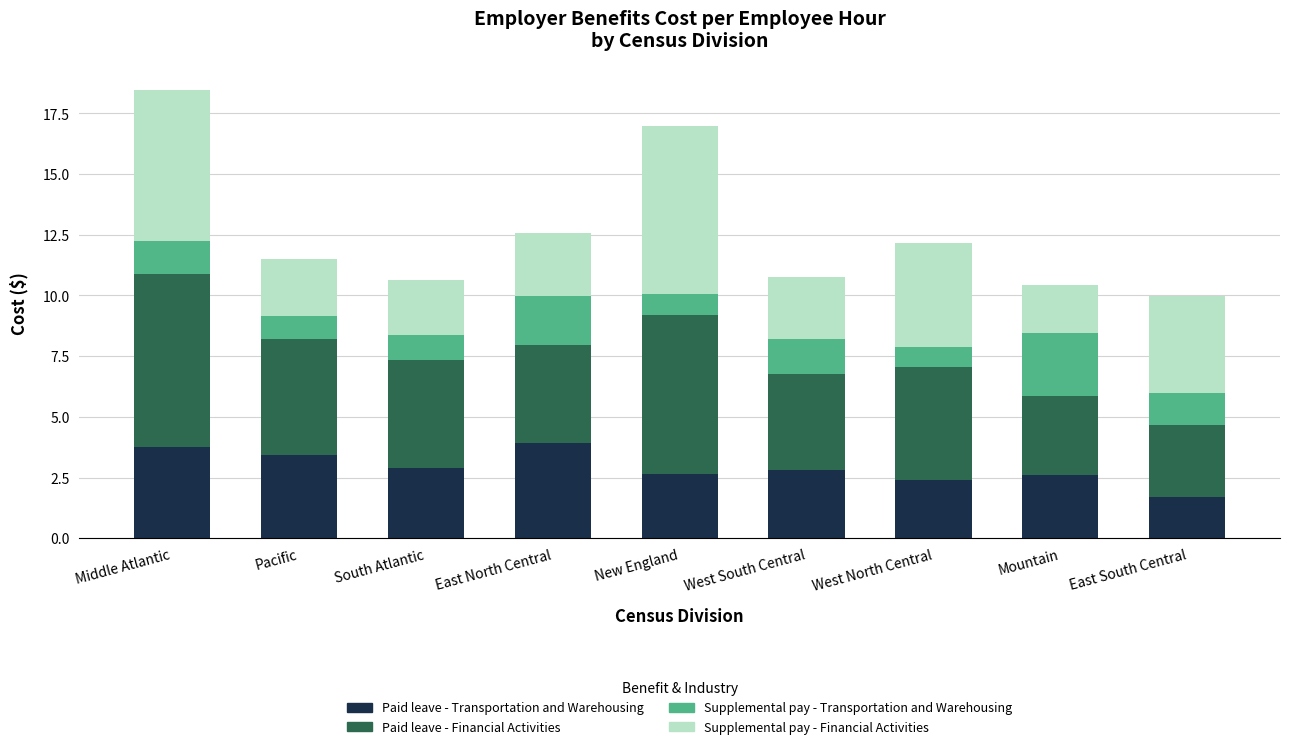

Which category has the lowest value in the Paid leave - Transportation and Warehousing series?

East South Central